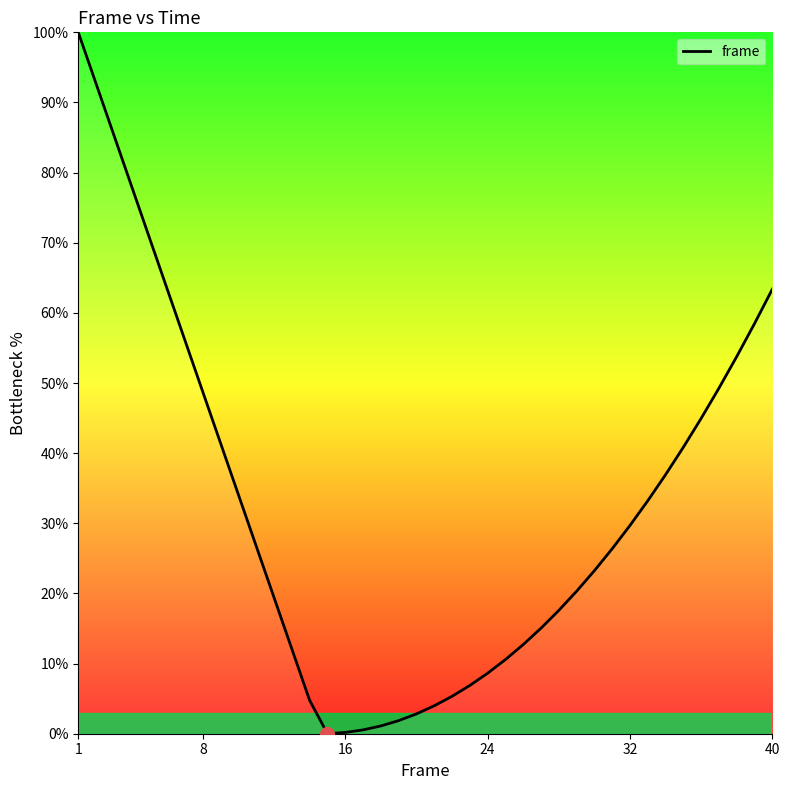

What is the difference between the maximum and minimum values?

100.0